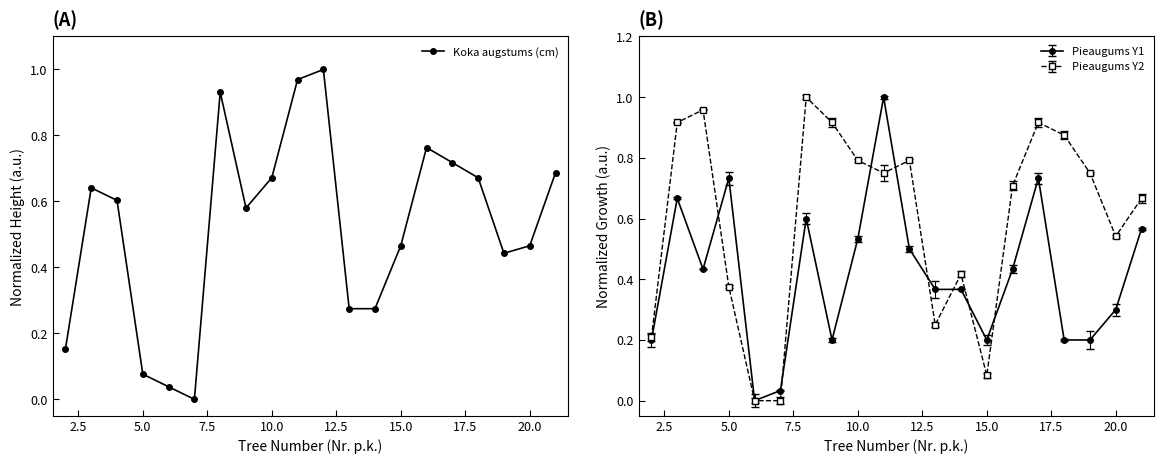

What is the value of the Pieaugums pa gadiem (cm) Y2 point at the 16th from the left?

0.9